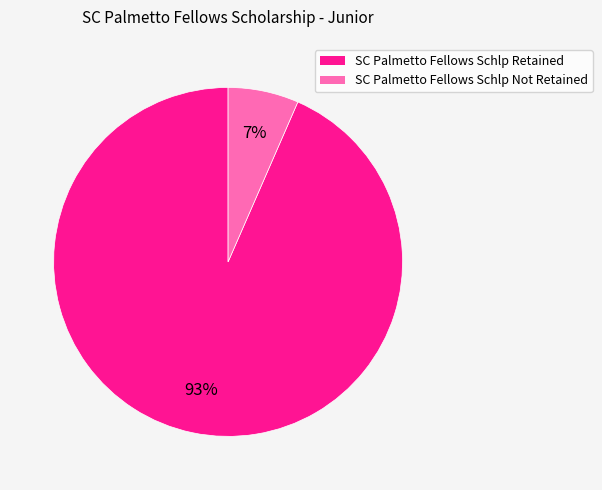

Between SC Palmetto Fellows Schlp Retained and SC Palmetto Fellows Schlp Not Retained, which is larger?

SC Palmetto Fellows Schlp Retained